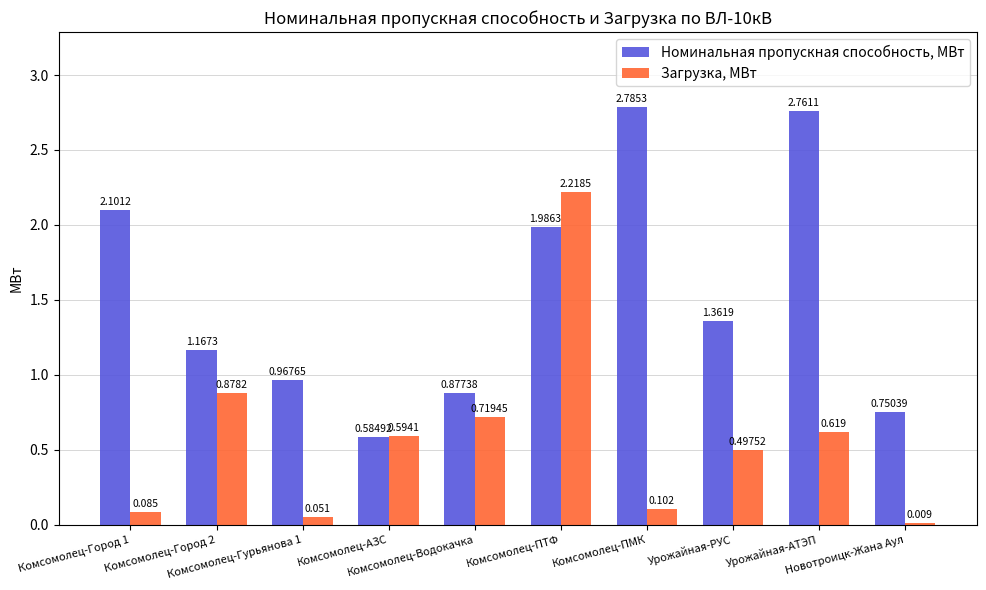

How many groups of bars are there?

10